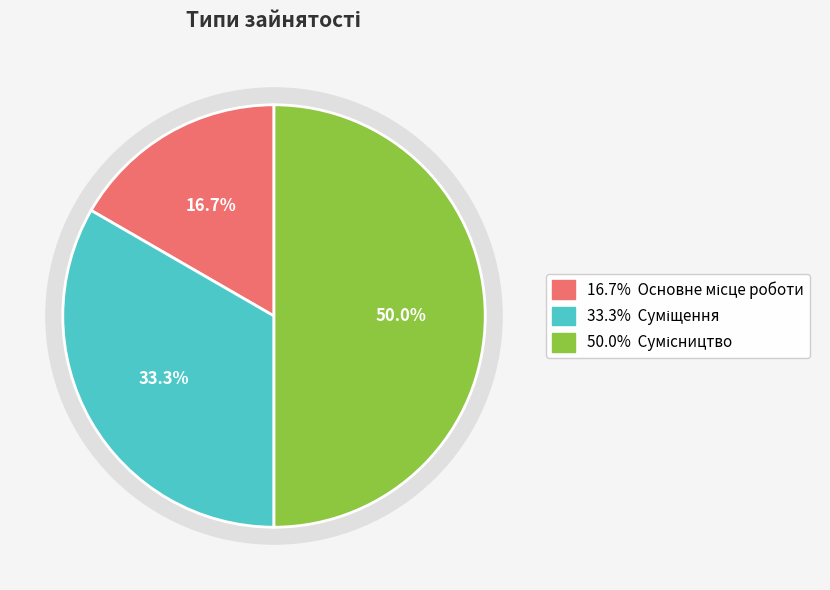

To the nearest percent, what is the difference between the Сумісництво and Основне місце роботи slice percentages?

33%